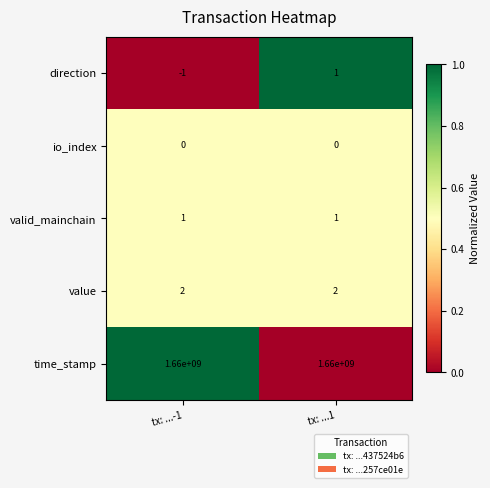

Which series has the widest spread of values?

direction